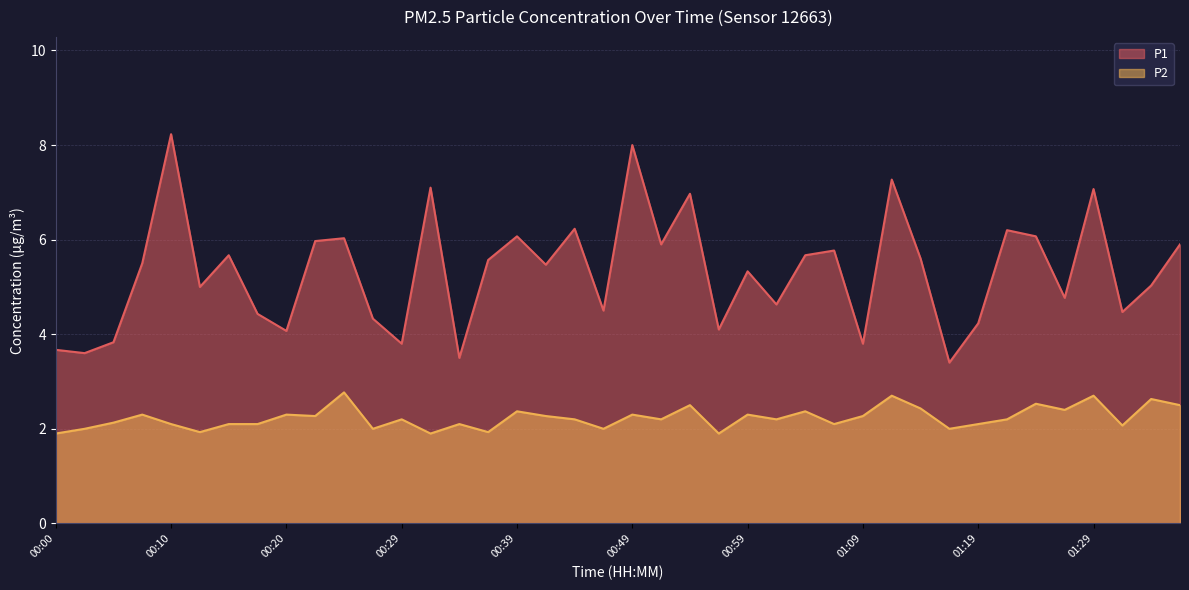

What is the difference between the maximum and second lowest values in the P1 series?

4.7